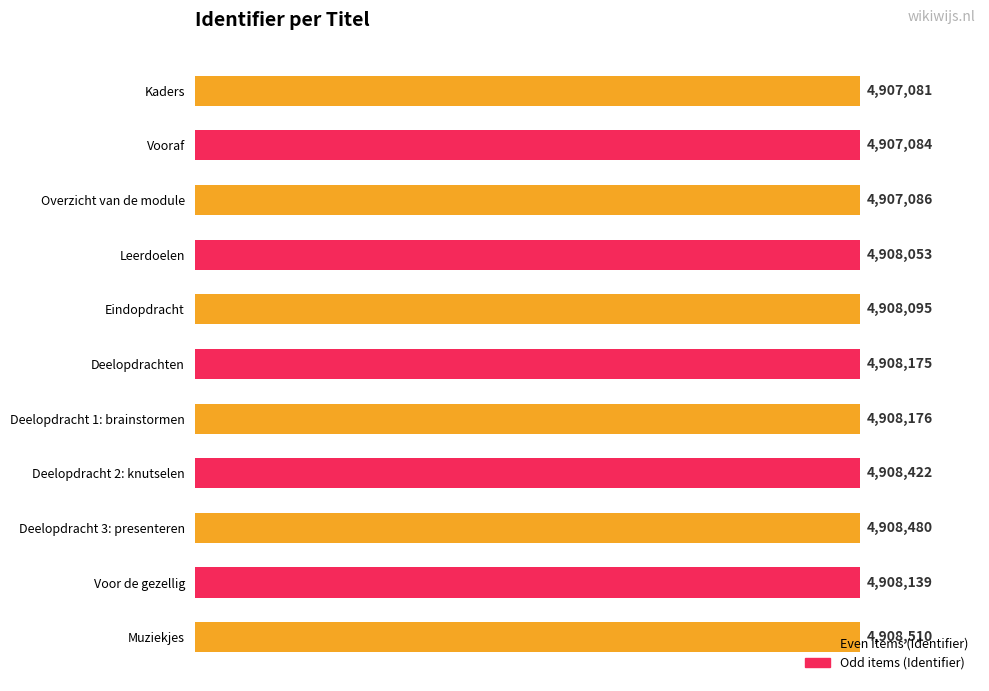

What value does the data have at Deelopdrachten?

4908175